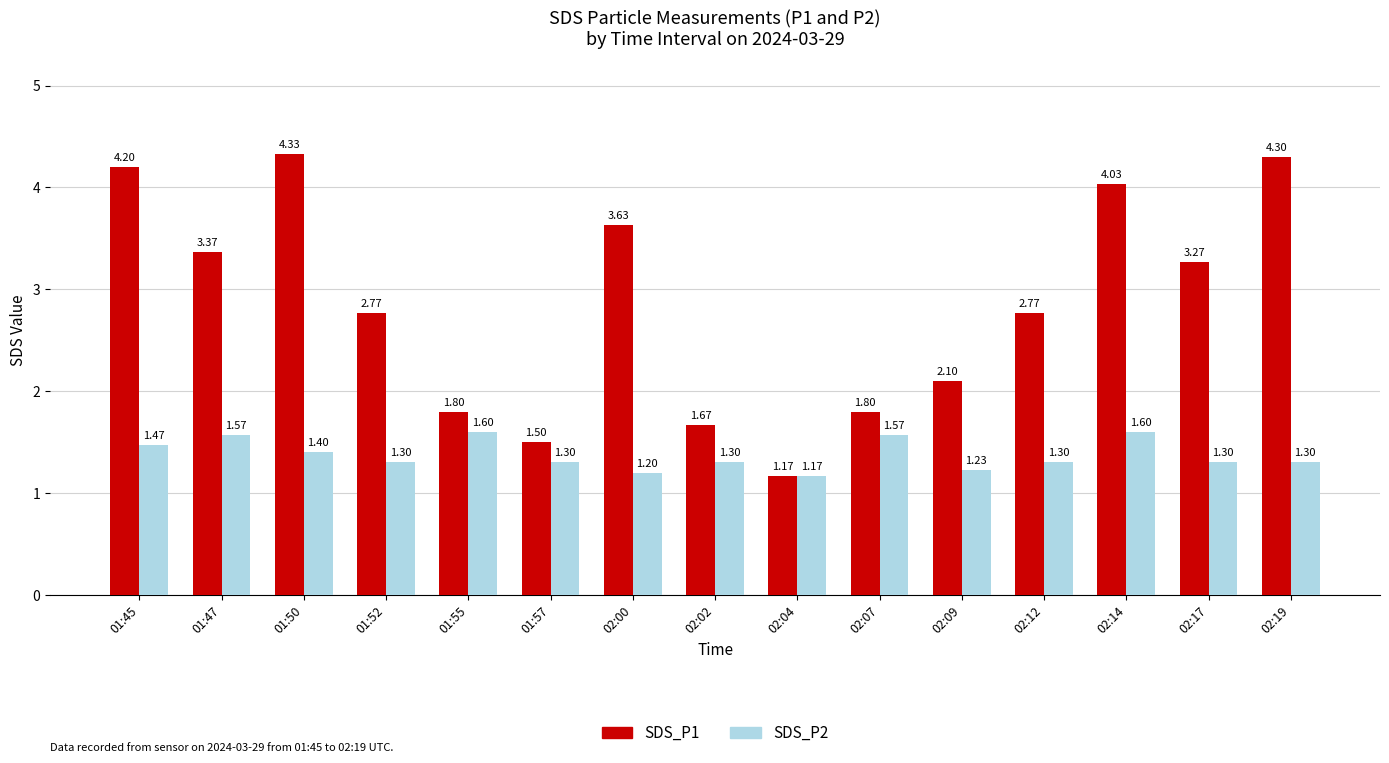

How many groups of bars are there?

15